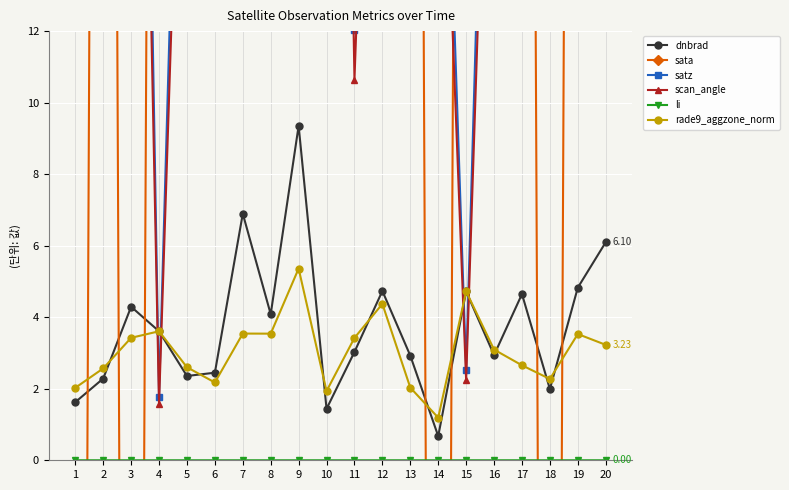

What are all the series names shown in the legend?

dnbrad, sata, satz, scan_angle, li, rade9_aggzone_norm